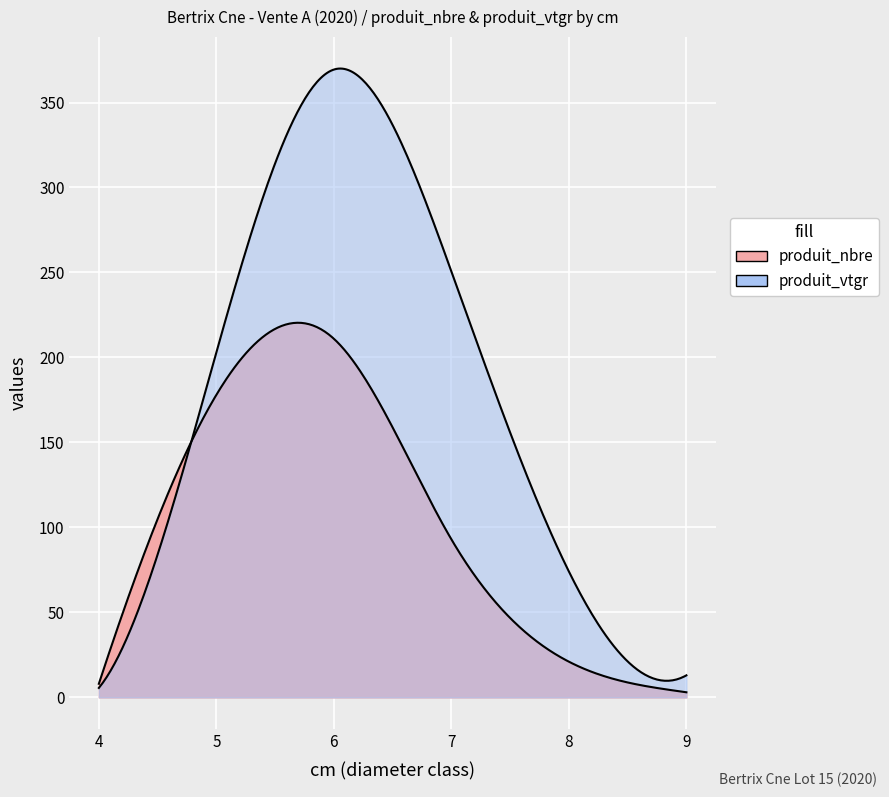

Which has a higher value, 4 or 4?

4